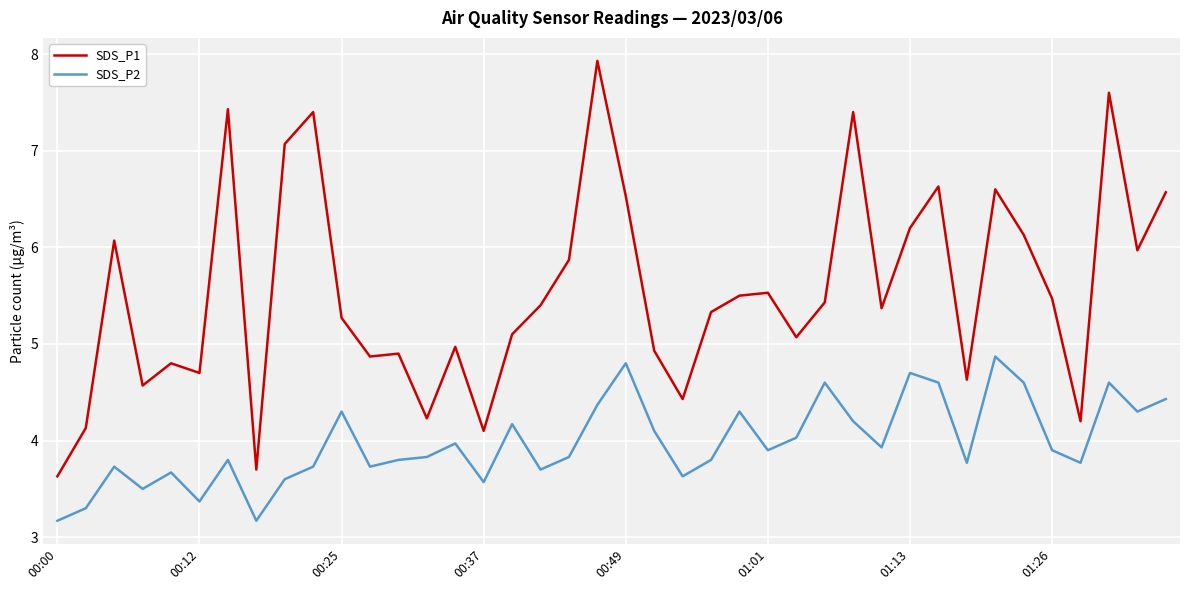

Which series has the largest total across all categories?

SDS_P1